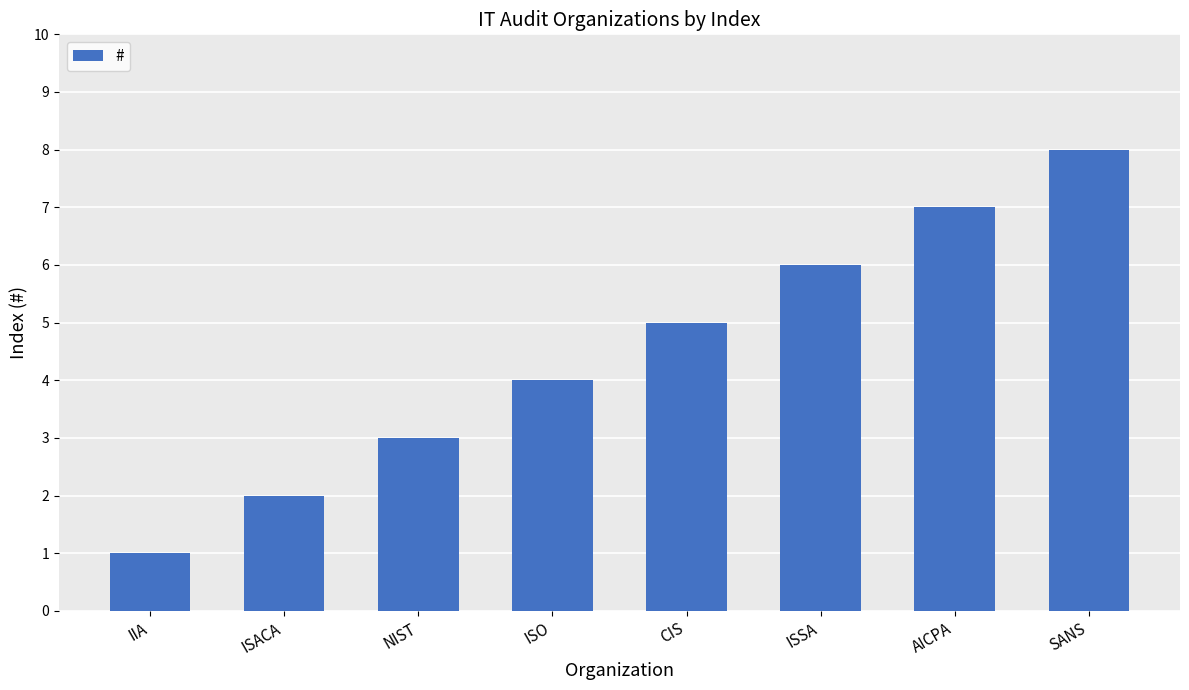

What is the difference between the maximum and minimum values?

7